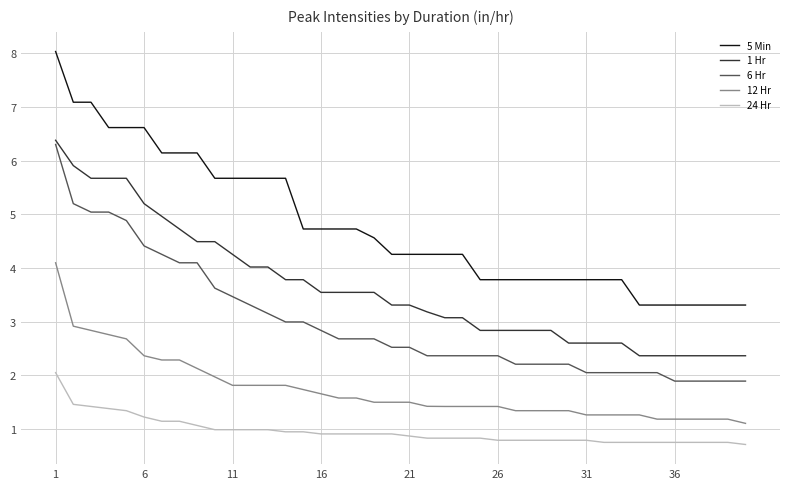

Which series has the largest total across all categories?

5 Min